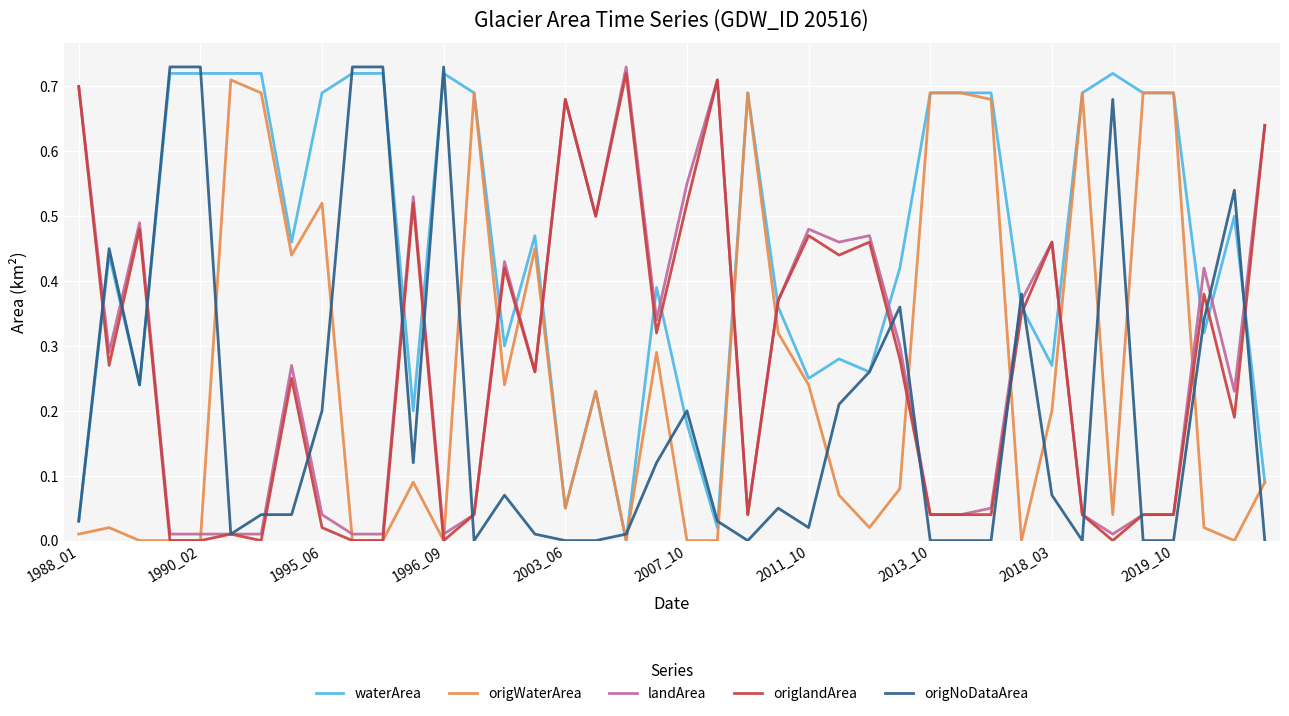

Which series has the largest total across all categories?

waterArea